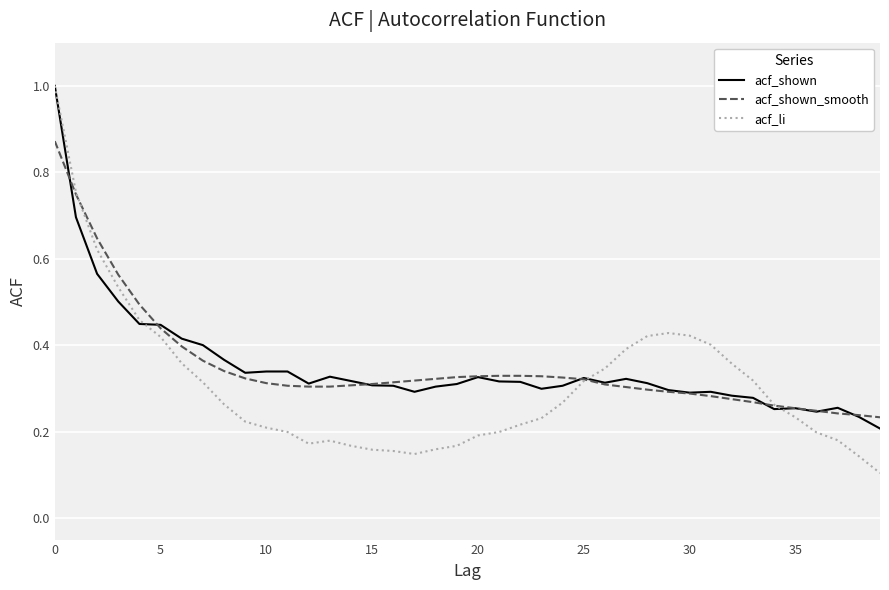

Which series has the widest spread of values?

acf_li